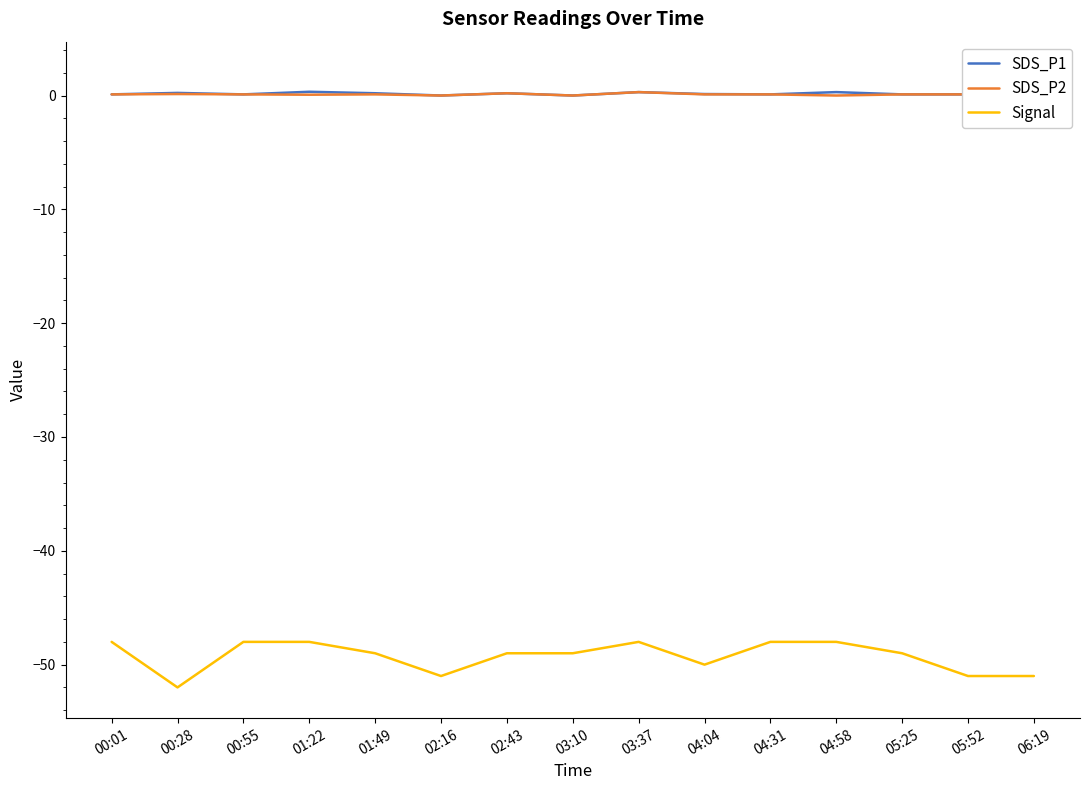

List the labels in order of SDS_P2 value, largest first.

03:37, 02:43, 06:19, 00:28, 00:01, 00:55, 01:49, 04:04, 04:31, 05:25, 05:52, 01:22, 02:16, 03:10, 04:58